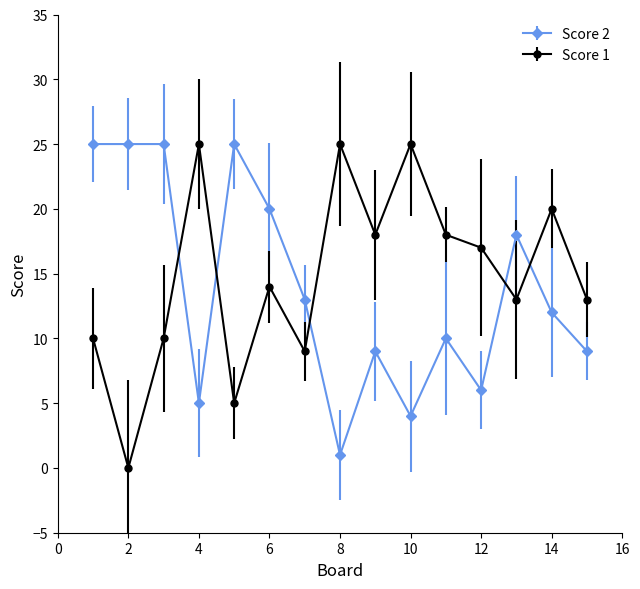

True or false: Score 2 and Score 1 intersect in this chart.

True